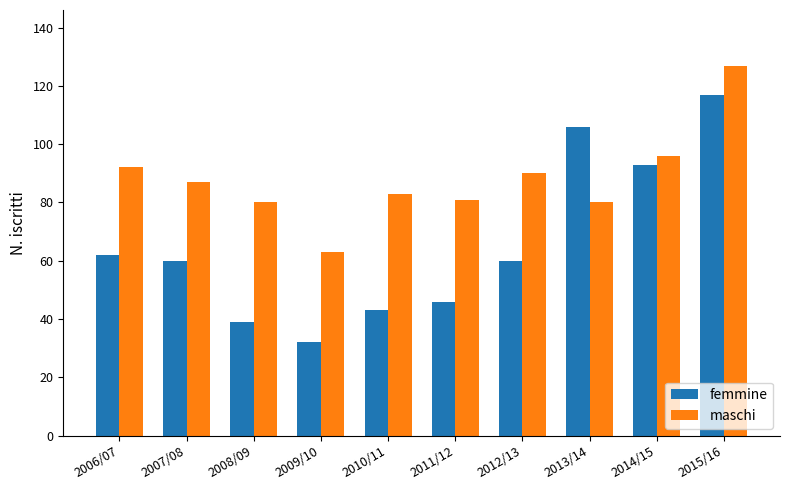

Reading left to right, what are all the values shown in this chart?

femmine: 2006/07=62	2007/08=60	2008/09=39	2009/10=32	2010/11=43	2011/12=46	2012/13=60	2013/14=106	2014/15=93	2015/16=117
maschi: 2006/07=92	2007/08=87	2008/09=80	2009/10=63	2010/11=83	2011/12=81	2012/13=90	2013/14=80	2014/15=96	2015/16=127